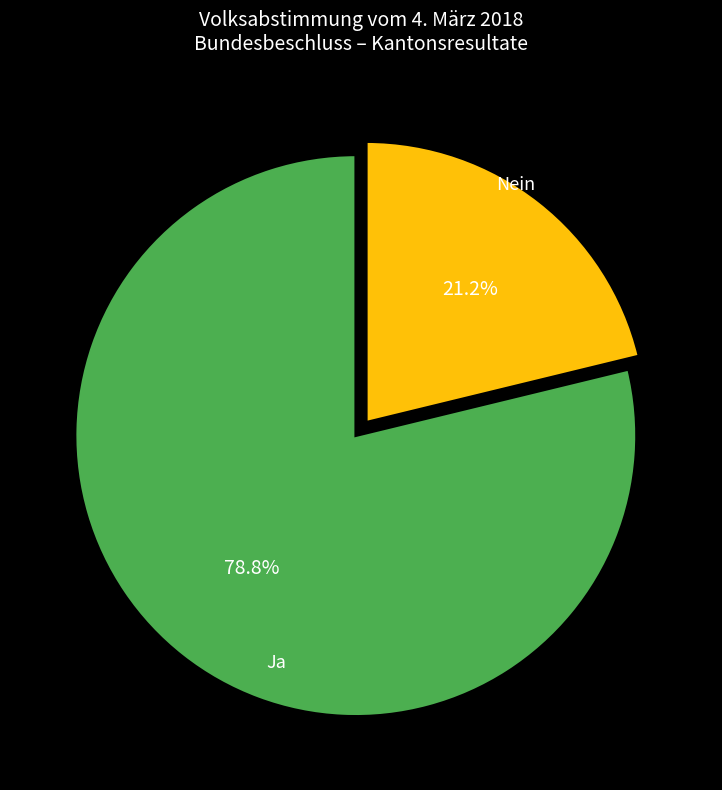

Does any single category account for the majority?

Yes